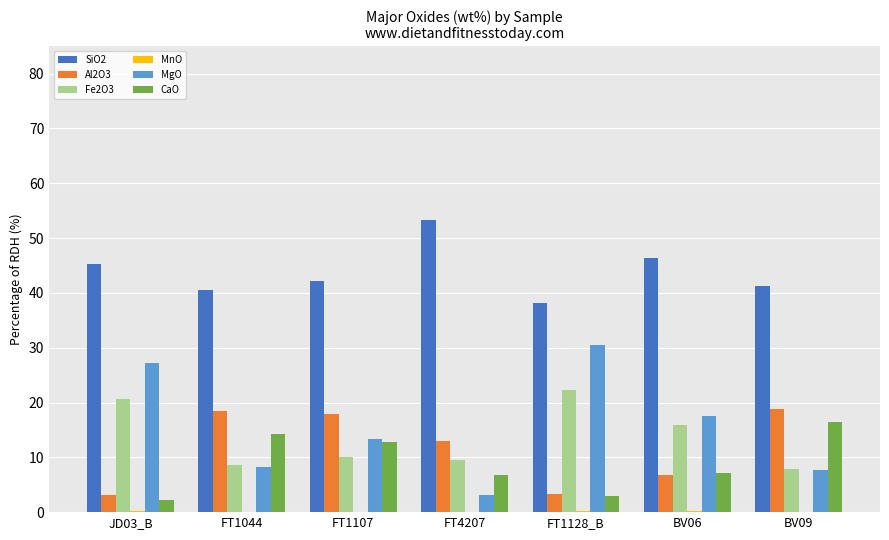

Is the value of MgO at FT1128_B greater than the value of Fe2O3 at FT1128_B?

Yes